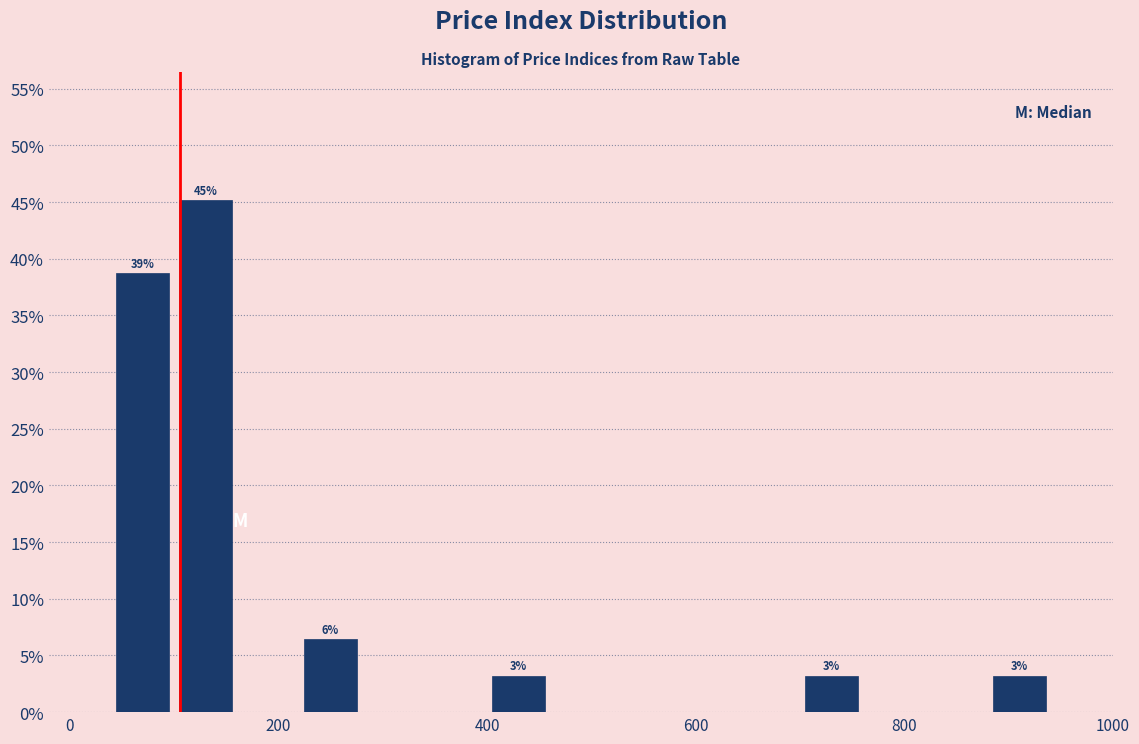

Around what value on the x-axis is the tallest bar? Give the approximate position of its centre, as read against the axis.

140